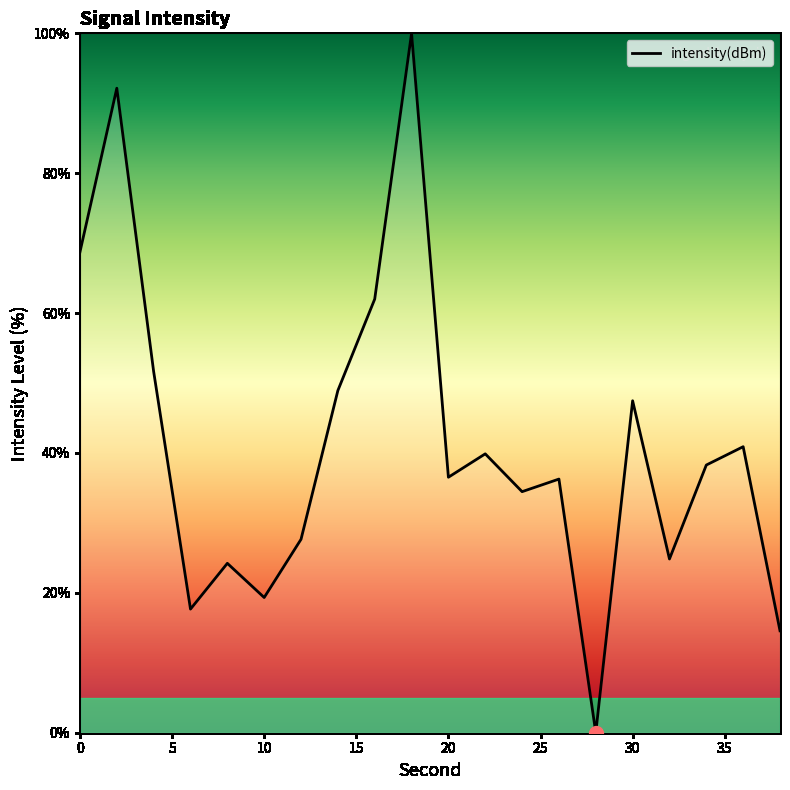

What is the maximum value shown in the chart?

100.0